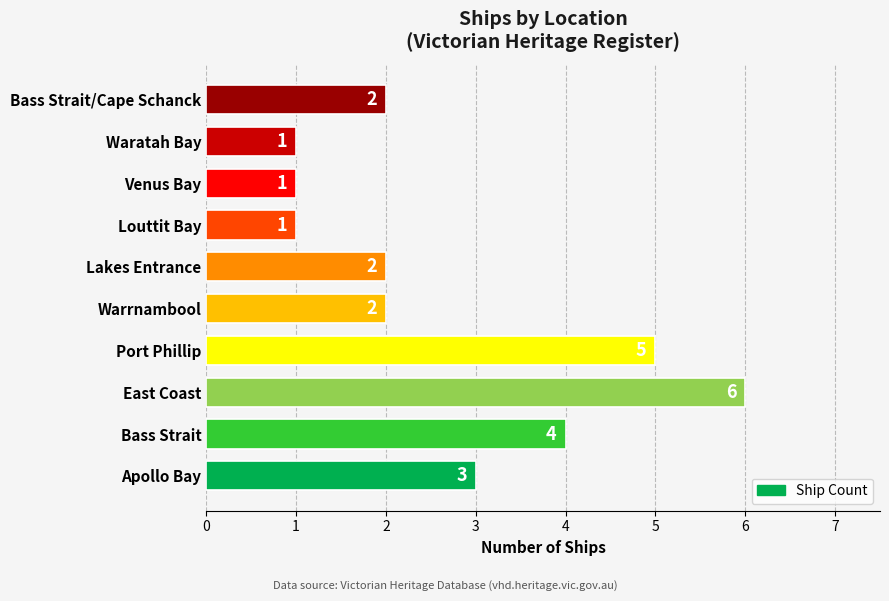

Where is the data nearest to the value 3?

Apollo Bay